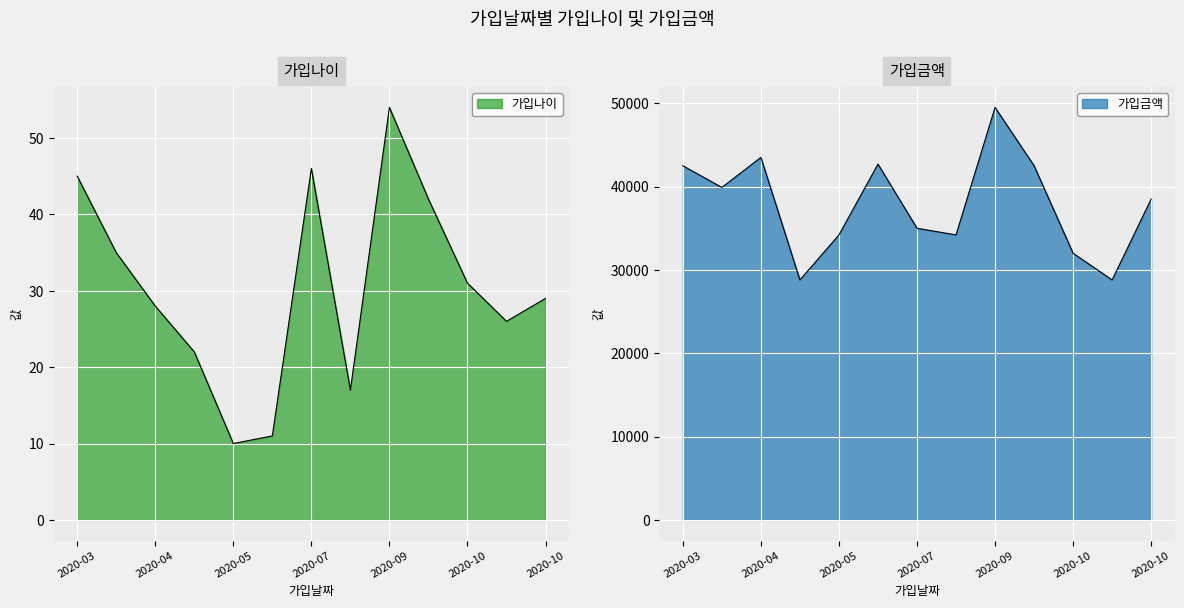

Reading right to left, list all the values displayed in this chart.

가입나이: 29	26	31	42	54	17	46	11	10	22	28	35	45
가입금액: 38500	28800	32000	42500	49500	34200	35000	42700	34200	28800	43500	39900	42500